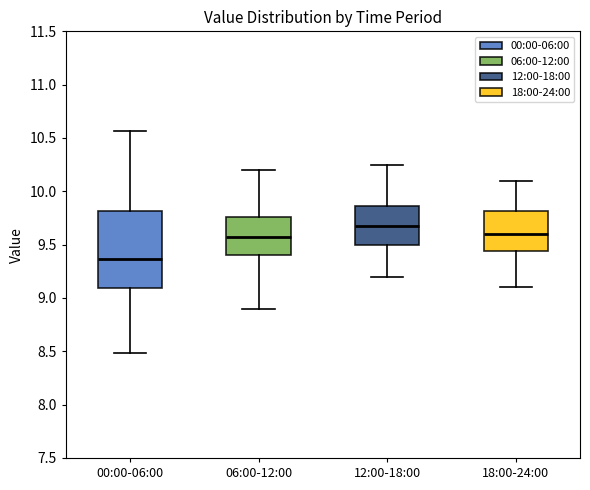

Where is the upper edge of the box for 06:00-12:00 on the y-axis? The values are not printed on the chart, so give them approximately, as read against the axis.

9.75